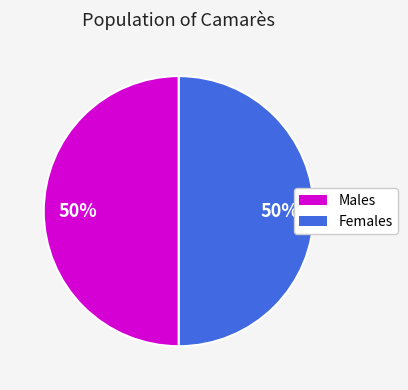

How many segments does this pie chart have?

2